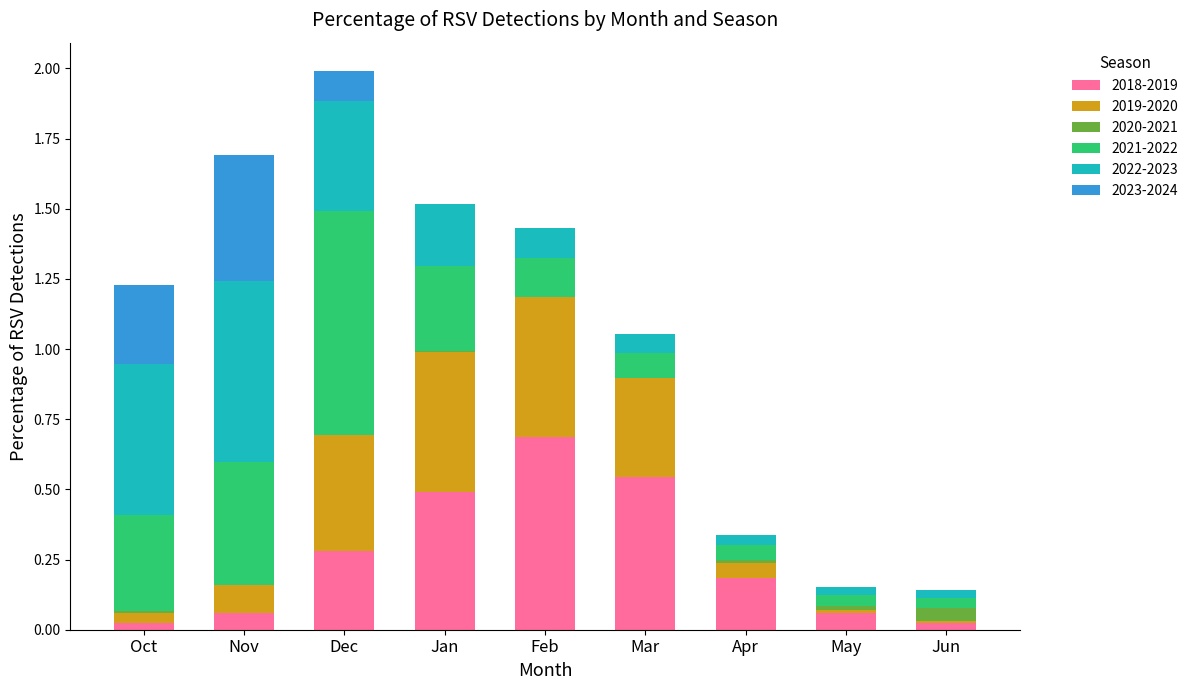

True or false: 2018-2019 has a value of 0.7 at Feb.

True